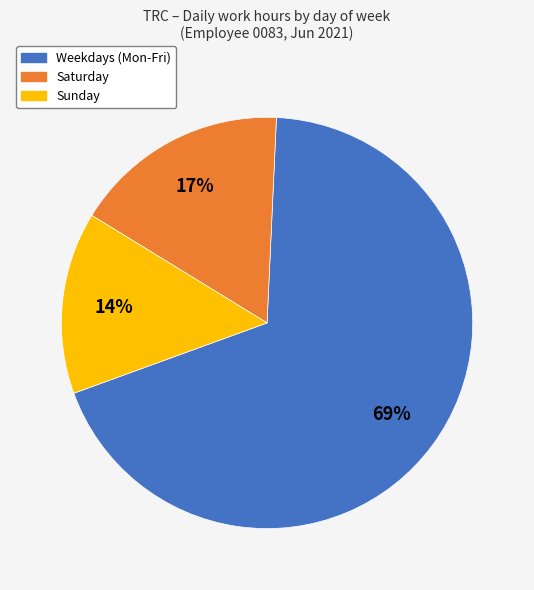

Is there any slice that represents more than half of the pie?

Yes